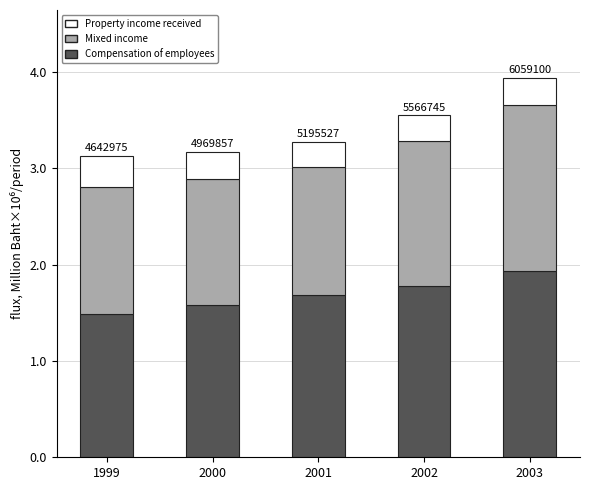

The Compensation of employees series shows 980378 at 2000. True or false?

False